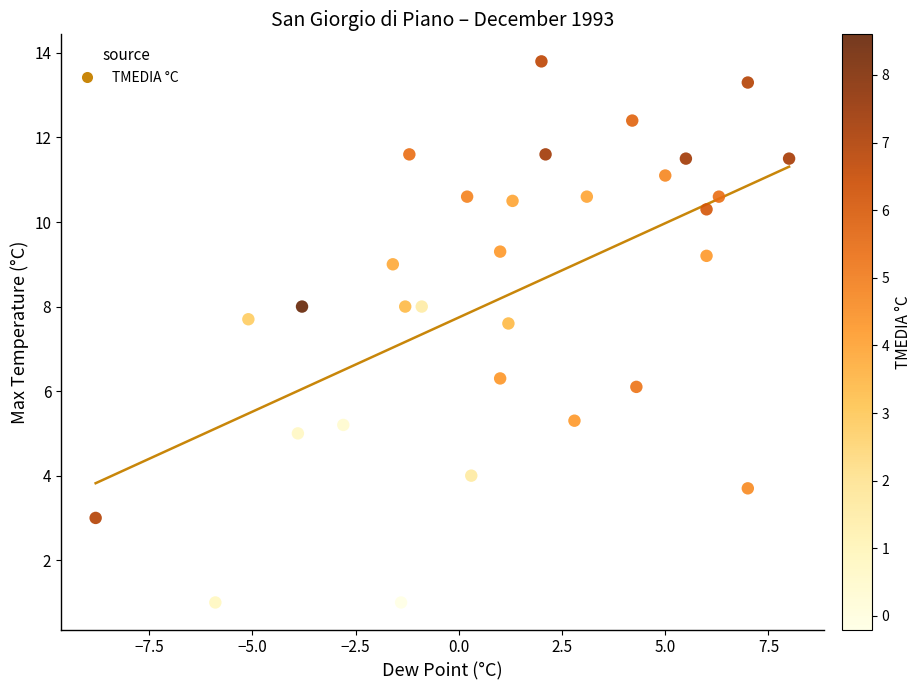

What is the range of Y values (max minus min)?

12.8